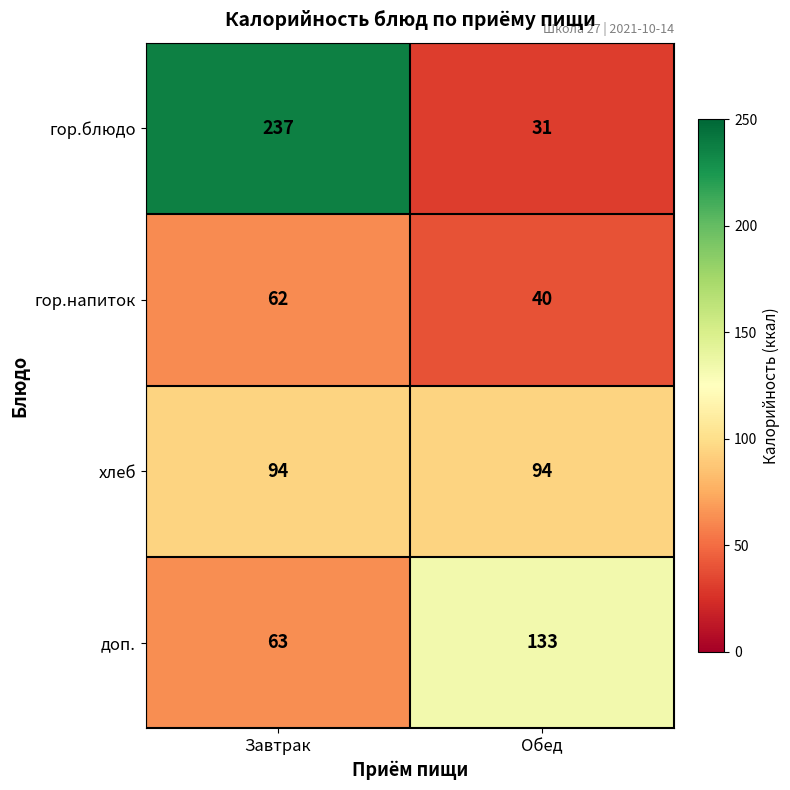

True or false: доп. has a value of 202 at Обед.

False